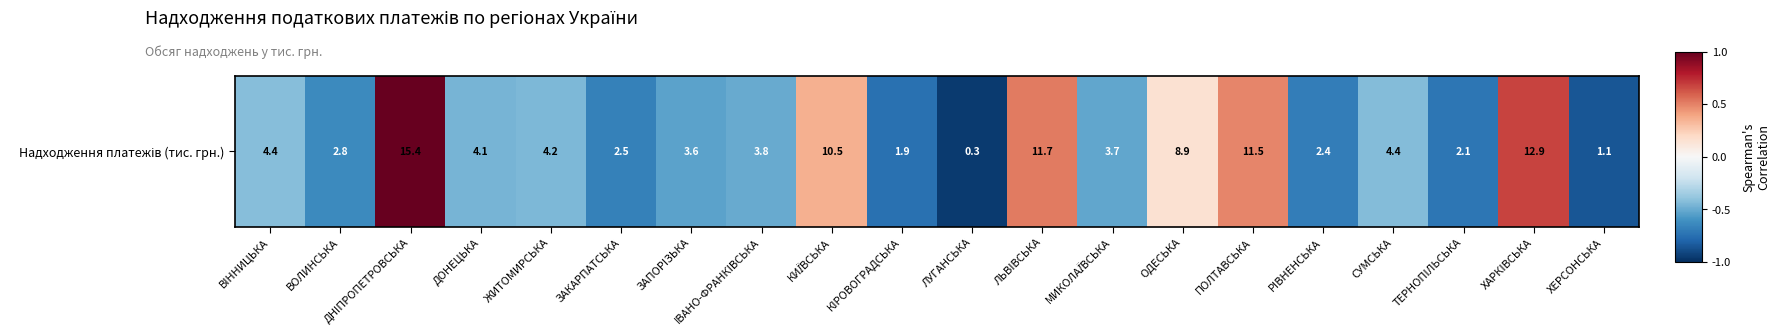

How many values are above zero?

6